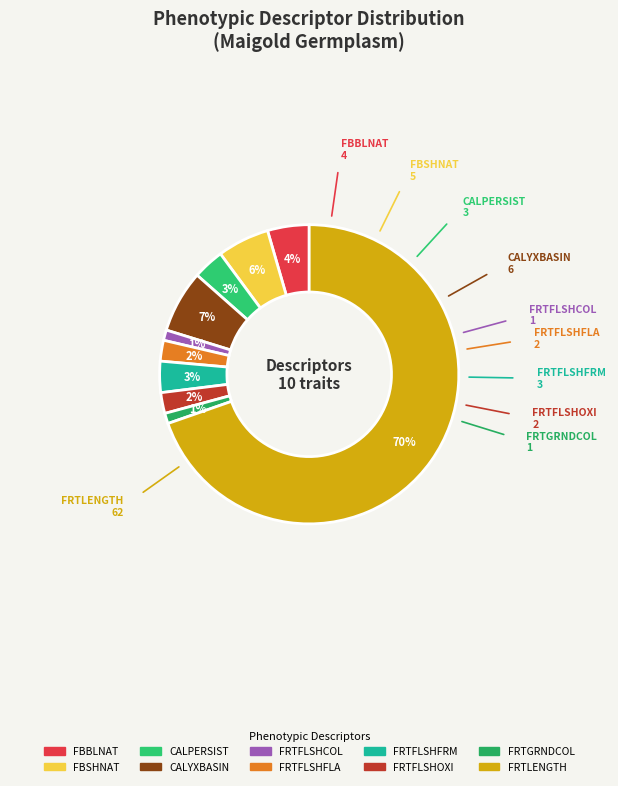

How many segments does this pie chart have?

10